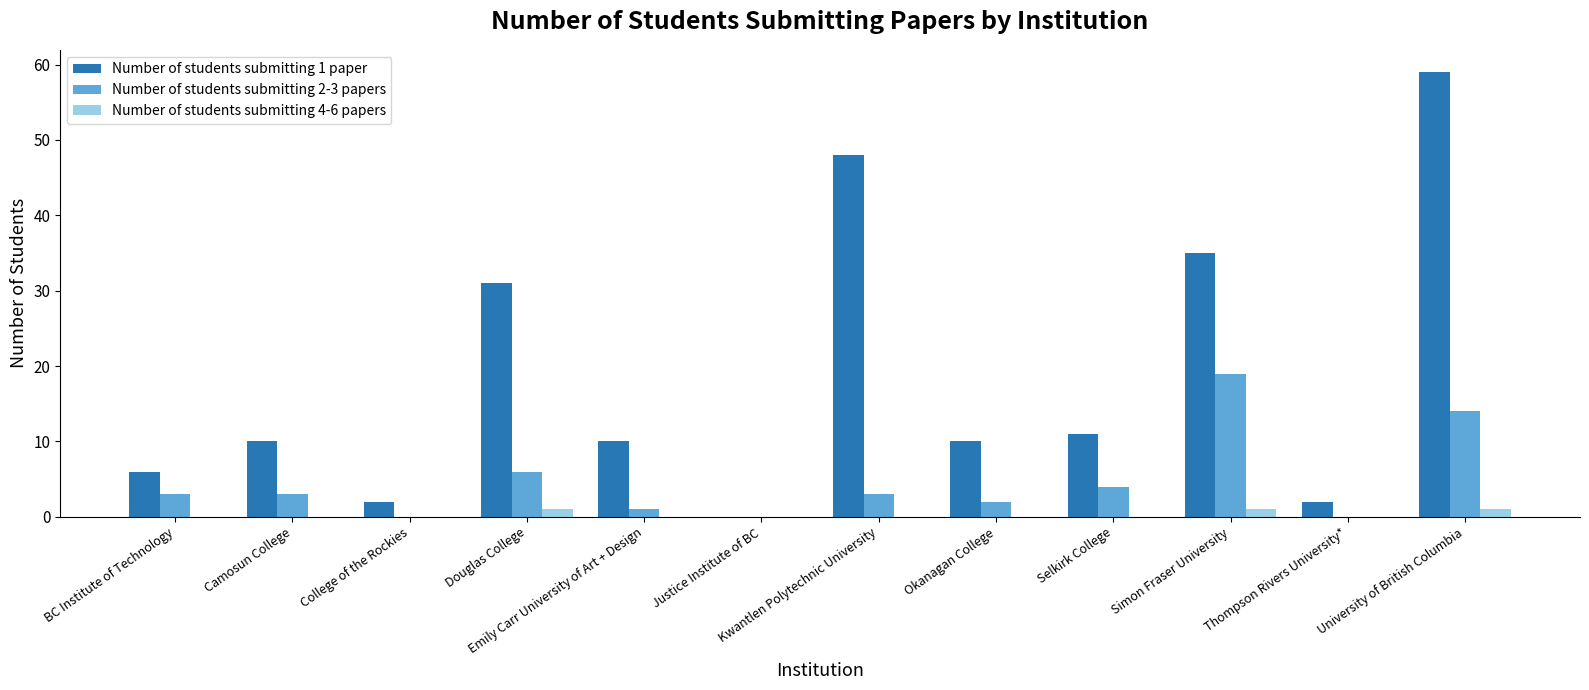

What is the sum of the Number of students submitting 4-6 papers values at Douglas College and Justice Institute of BC?

1